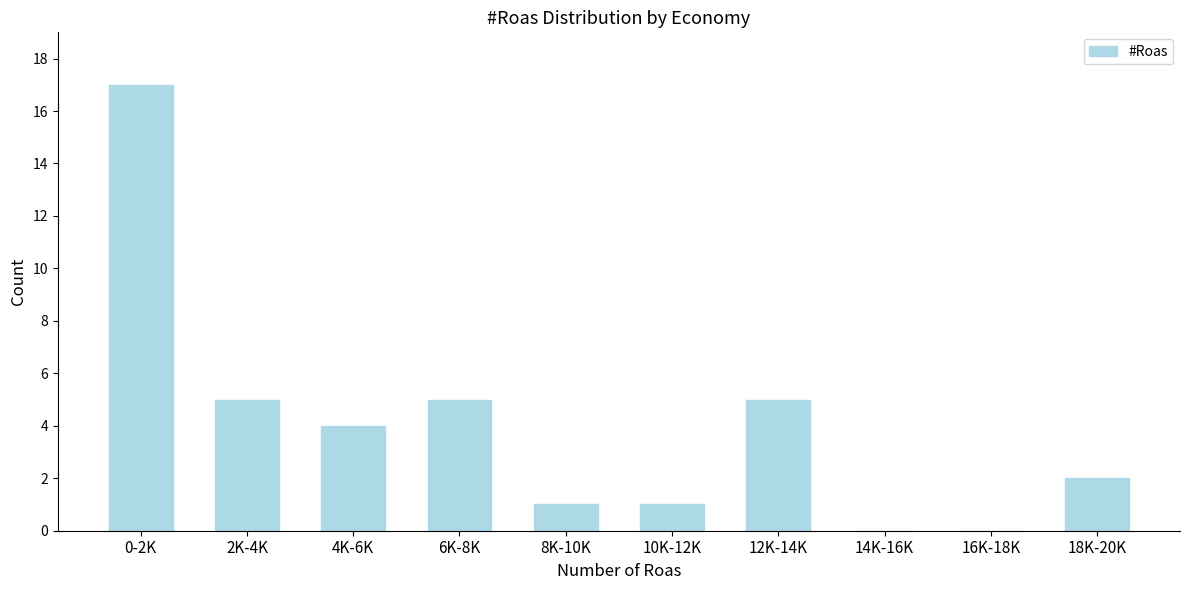

Reading left to right, transcribe all the data shown in this chart.

0-2K=17	2K-4K=5	4K-6K=4	6K-8K=5	8K-10K=1	10K-12K=1	12K-14K=5	14K-16K=0	16K-18K=0	18K-20K=2